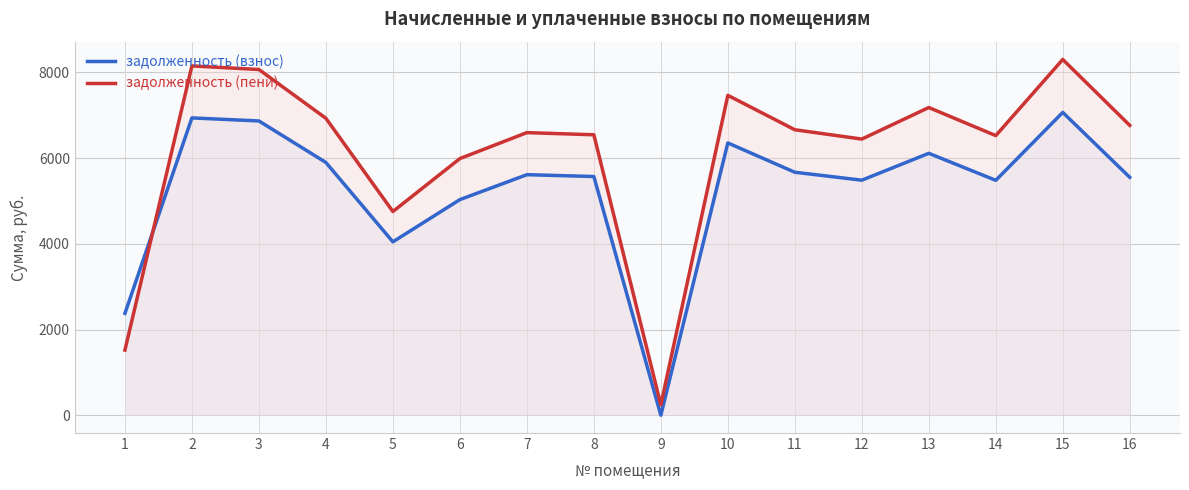

What is the difference between the highest and lowest values at 5?

707.6